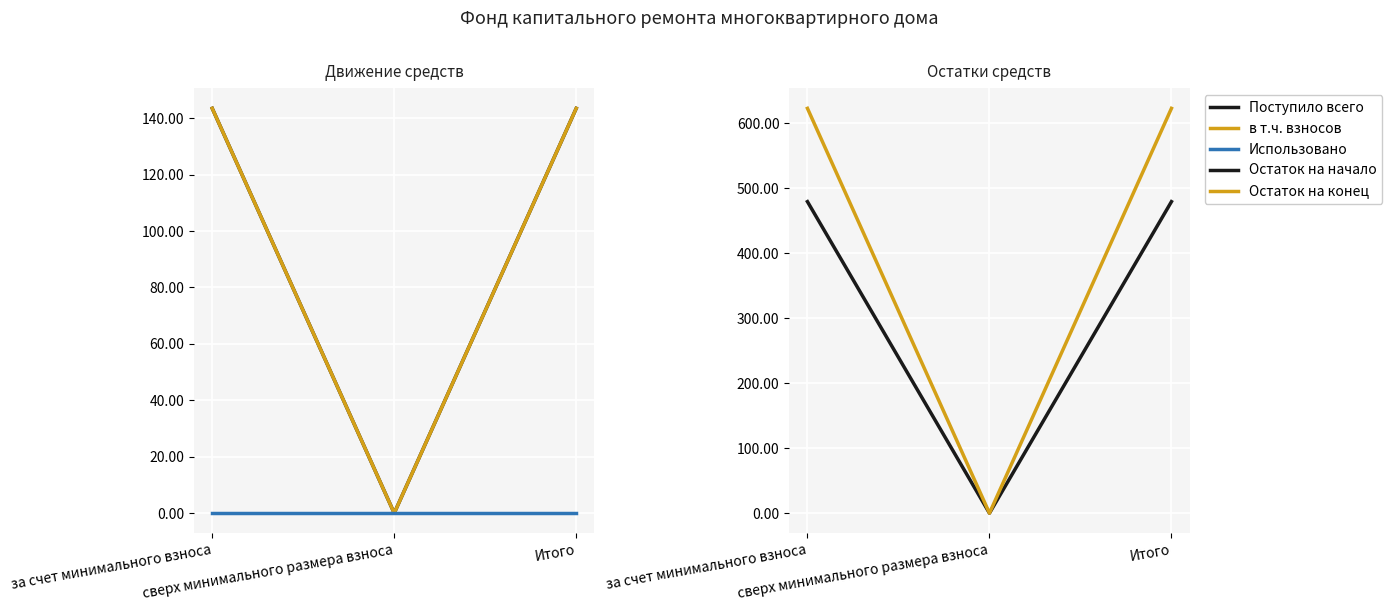

What is the label of the 2nd point from the left?

сверх минимального размера взноса